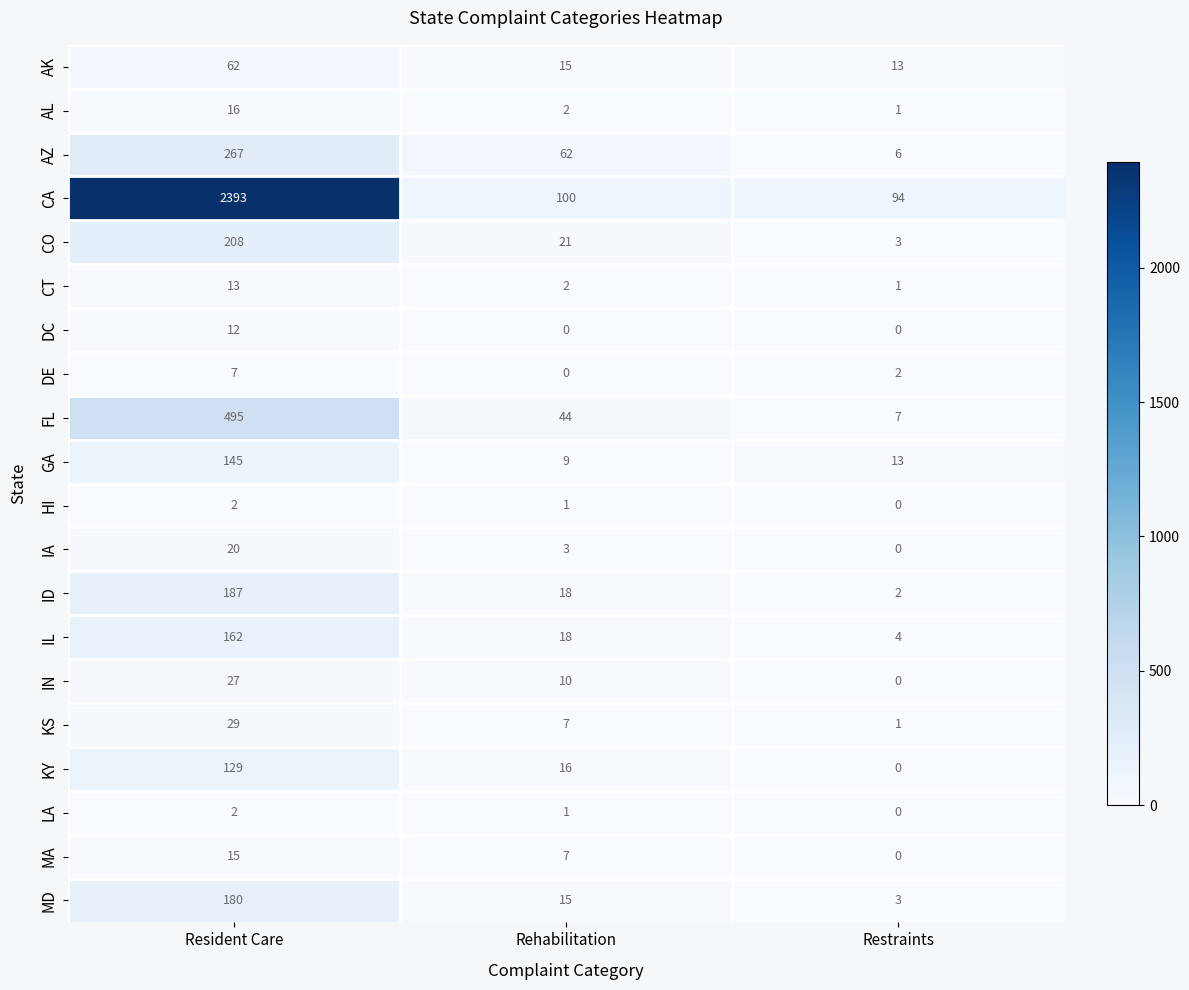

List the labels in order of IA value, largest first.

Resident Care, Rehabilitation, Restraints